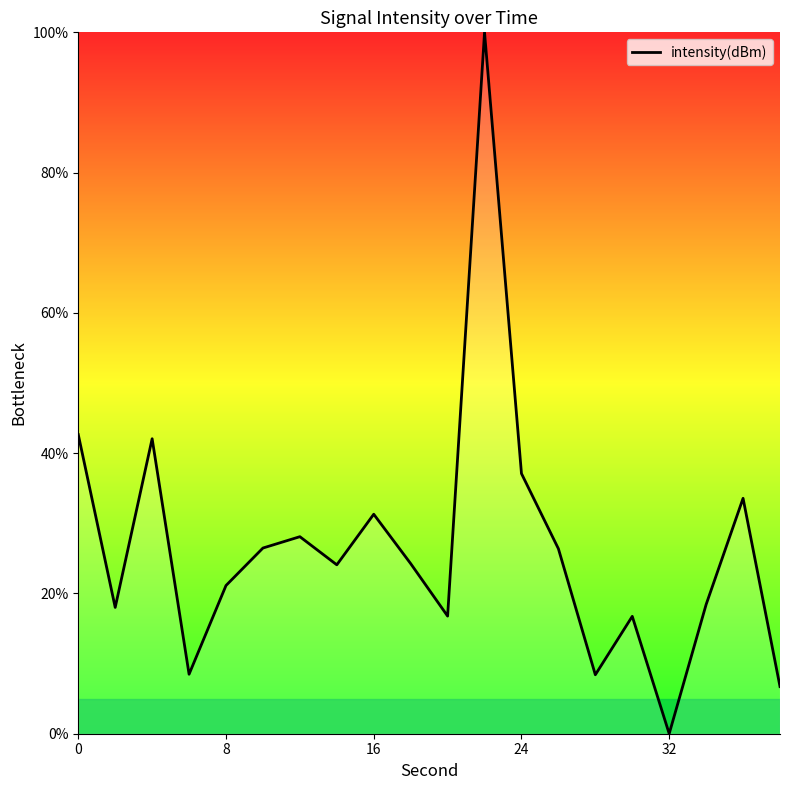

What is the difference between the maximum and minimum values?

100.0